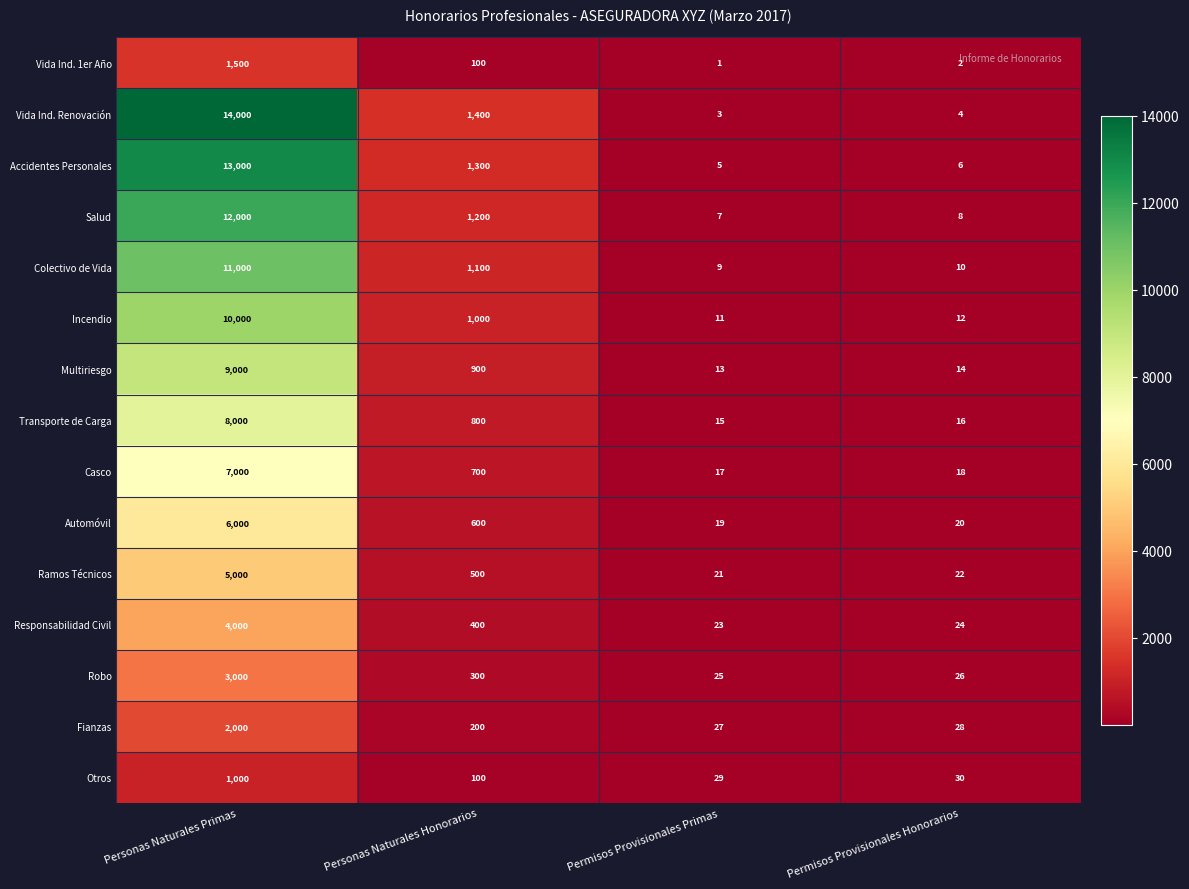

What is the average value of the Vida Ind. Renovación series?

3852